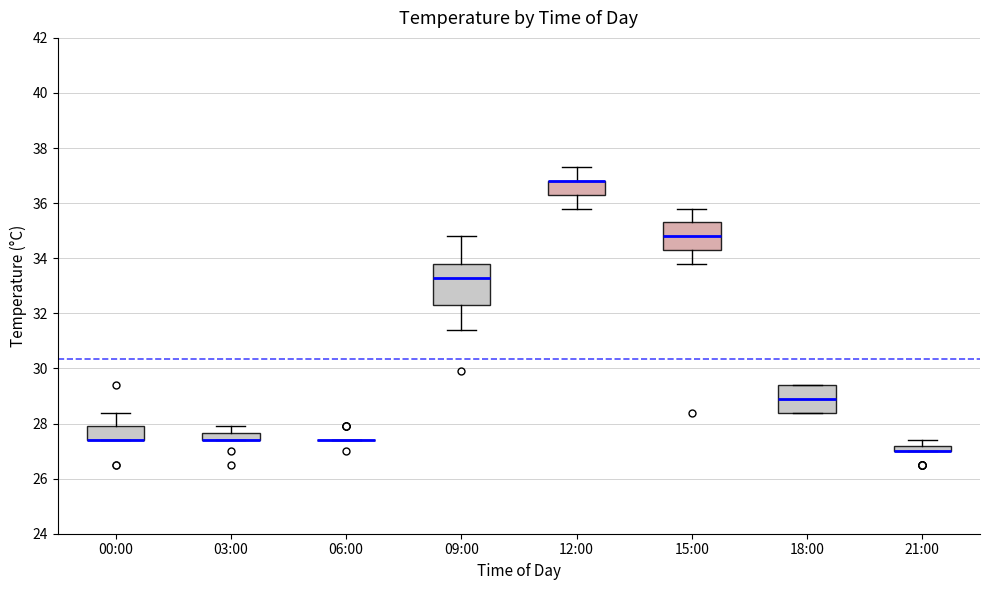

Where is the upper edge of the box for 00:00 on the y-axis? The values are not printed on the chart, so give them approximately, as read against the axis.

28.0